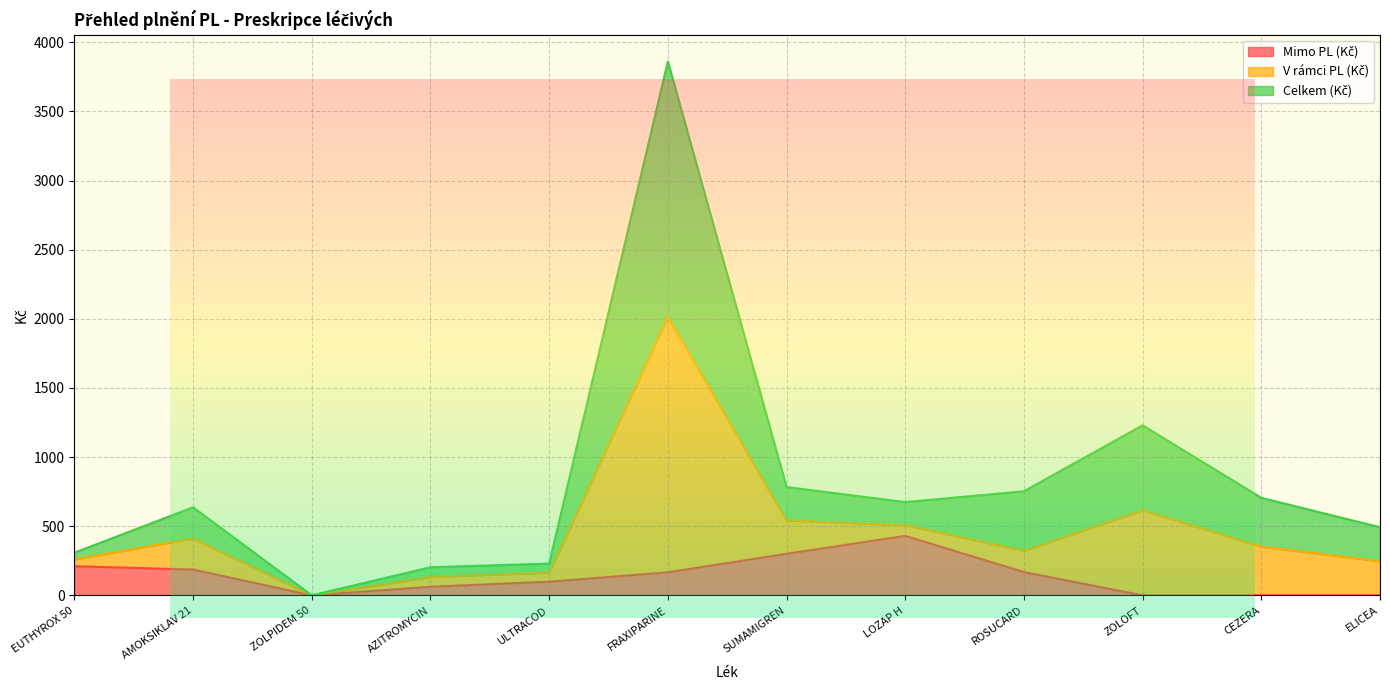

At which category is the sum across all series the highest?

FRAXIPARINE